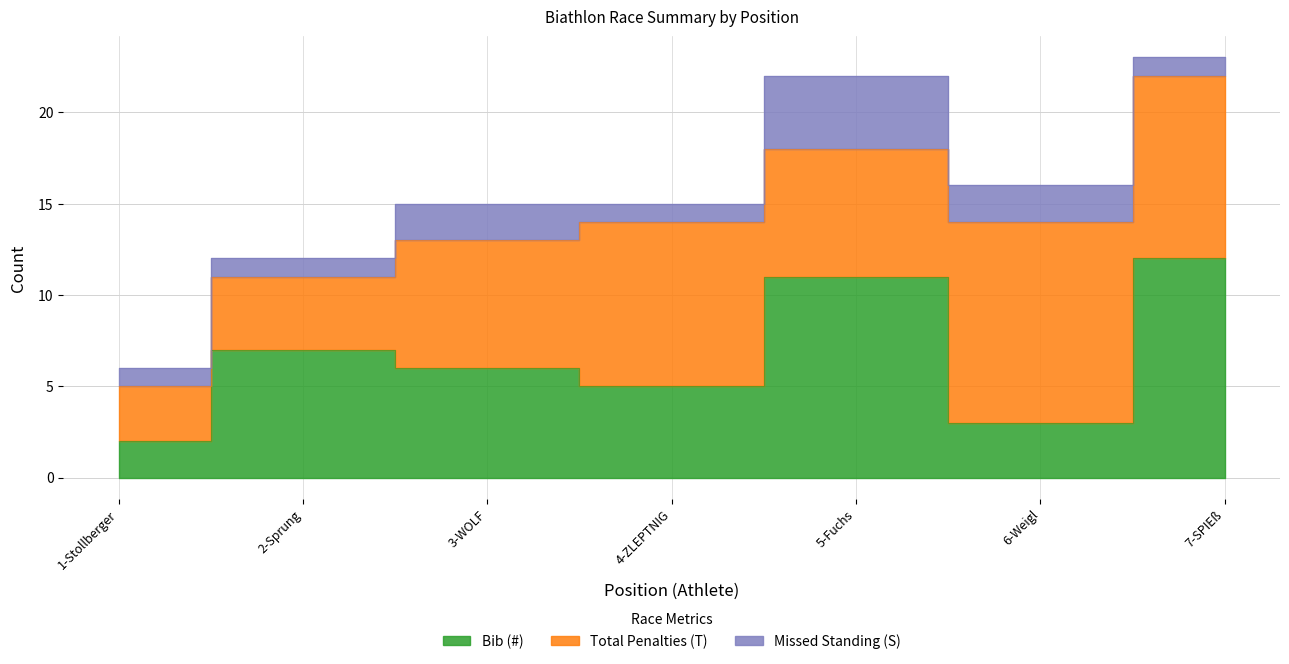

Which has a higher value, 2-Sprung or 7-SPIEß?

7-SPIEß